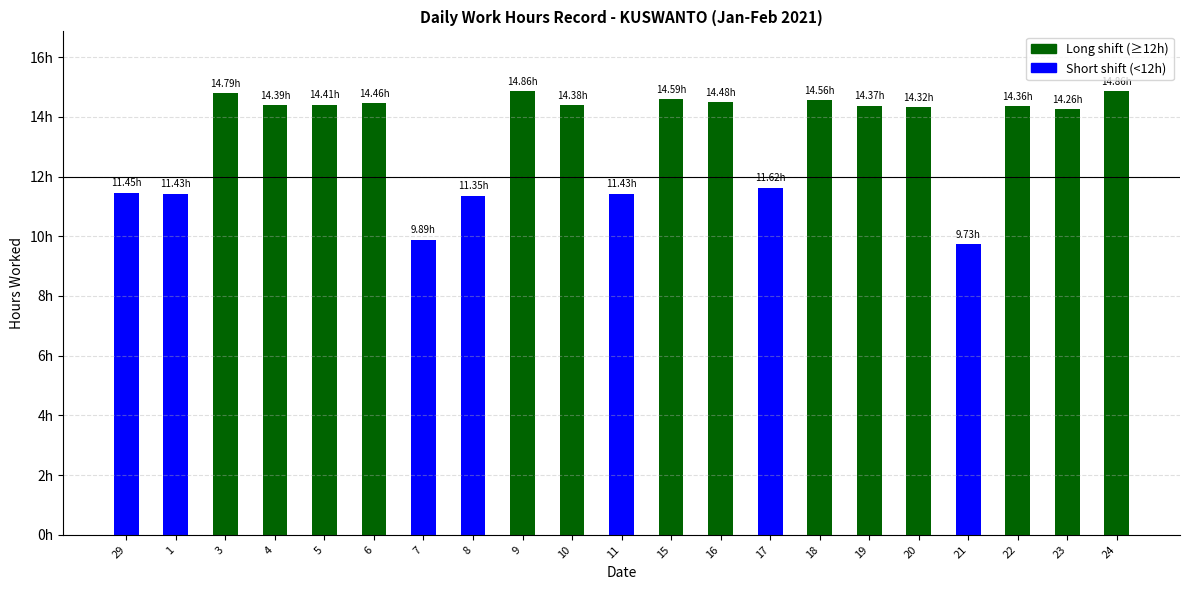

List the labels in order of value, largest first.

9, 24, 3, 15, 18, 16, 6, 5, 4, 10, 19, 22, 20, 23, 17, 29, 1, 11, 8, 7, 21